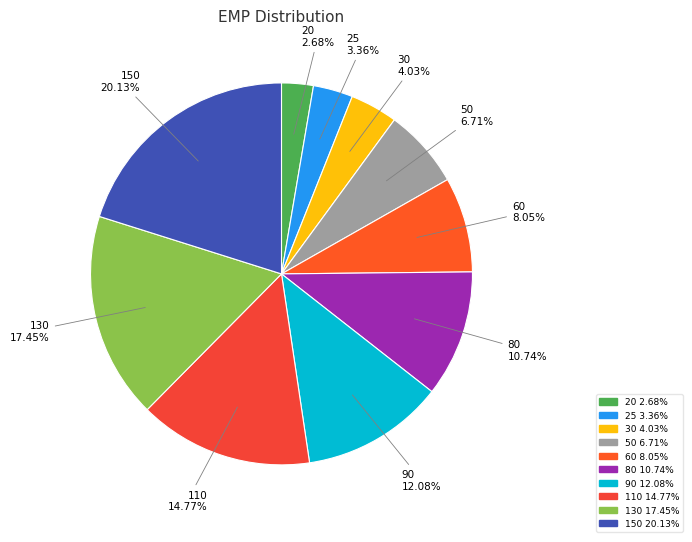

Does any single category account for the majority?

No